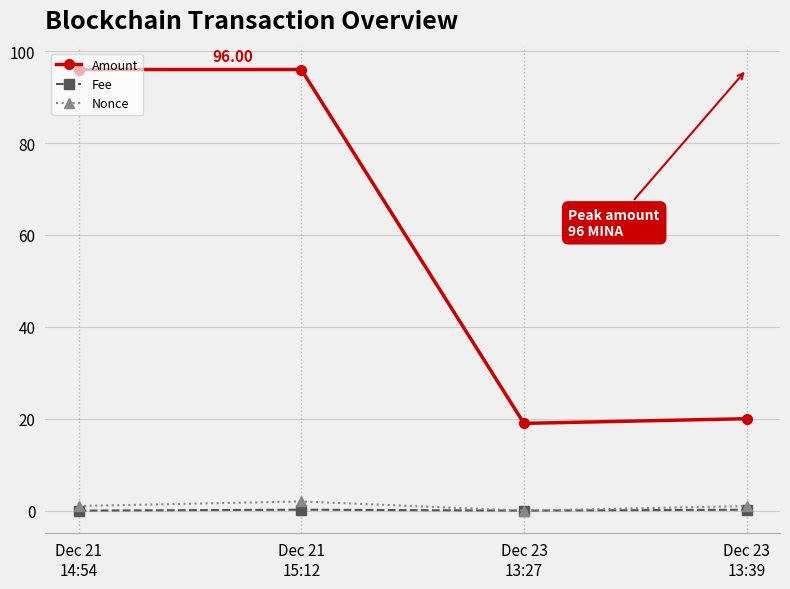

What is the label of the 2nd point from the left?

Dec 21
15:12